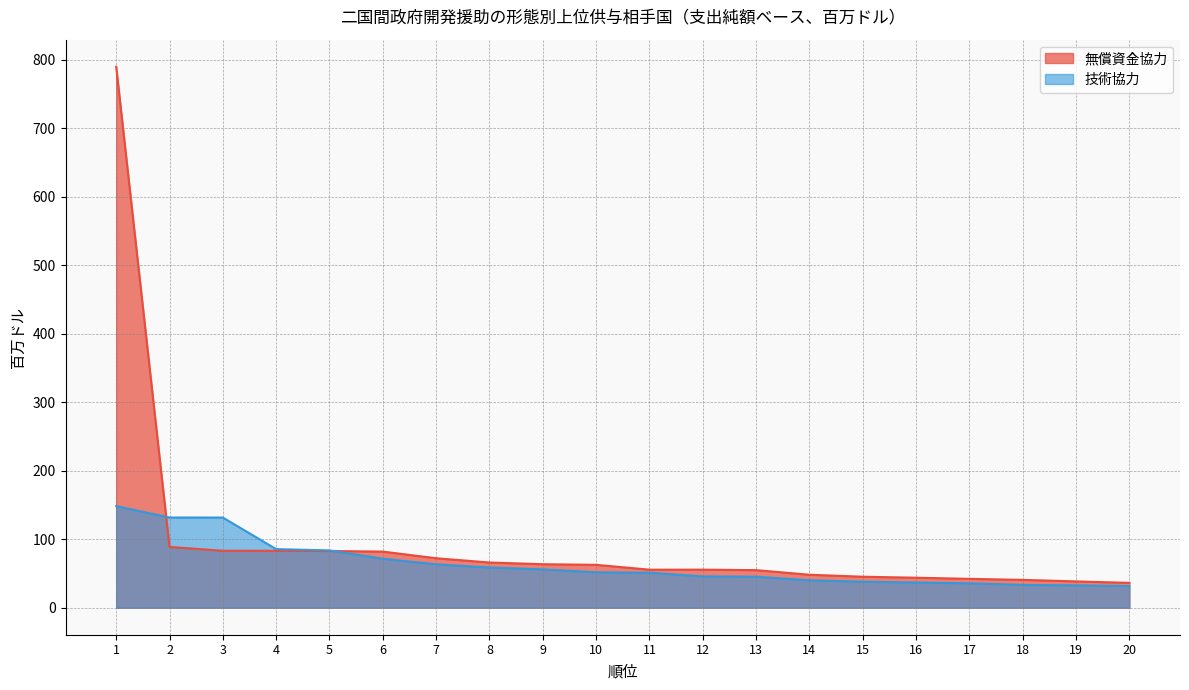

True or false: 無償資金協力 has a value of 28.5 at 5.

False